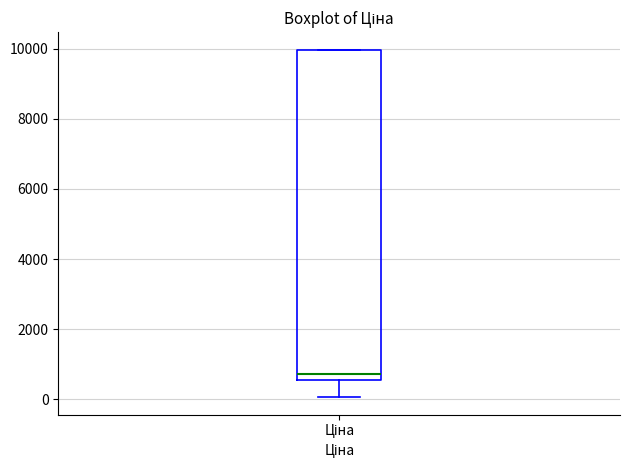

Read this box plot against the y-axis: the position of the median line, the range covered by the box, and the ends of both whiskers. The values are not printed on the chart, so give them approximately, as read against the axis.

median 800, box 600 to 10000, whiskers 0 to 10000